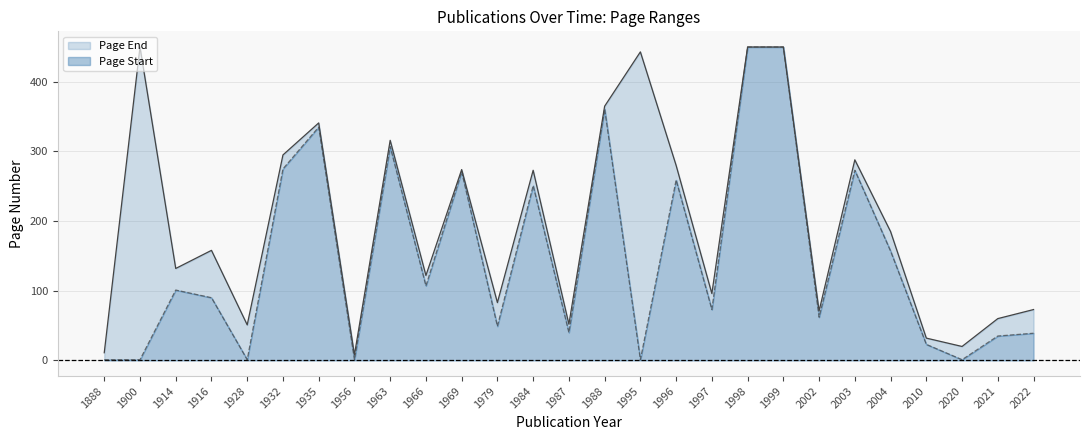

At which label is the value closest to 225?

1984